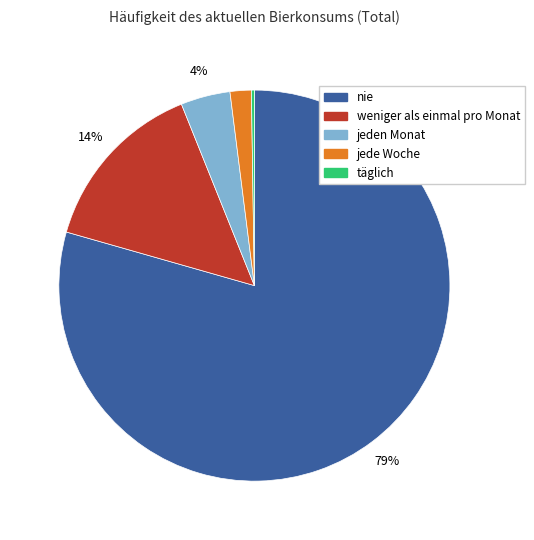

To the nearest percent, what portion does jeden Monat represent?

4%